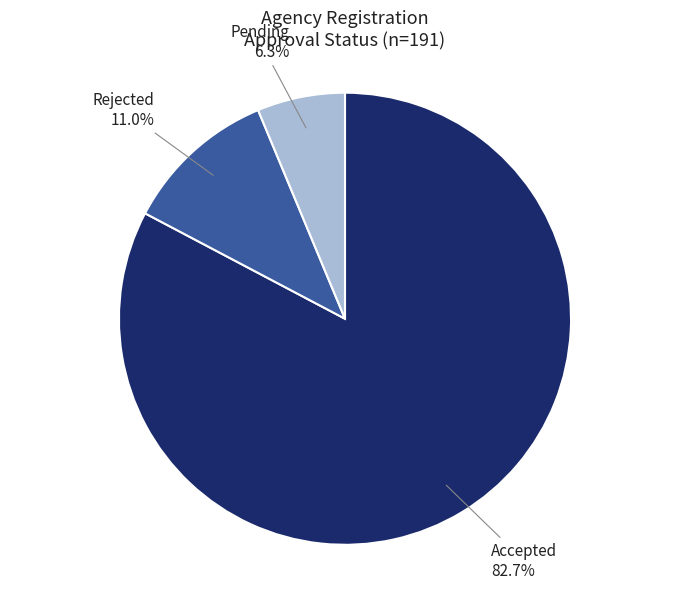

What is the ratio of the value at Accepted to the value at Rejected?

7.5